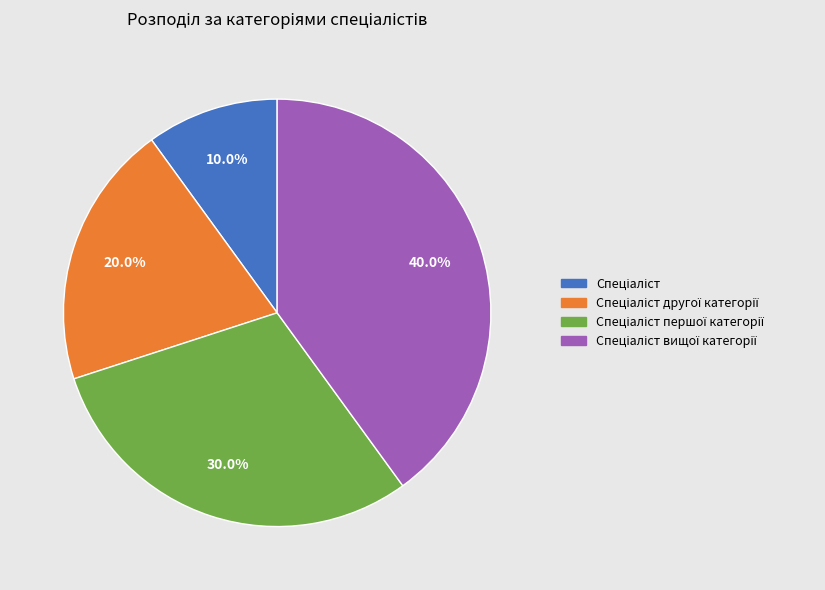

Is there any slice that represents more than half of the pie?

No